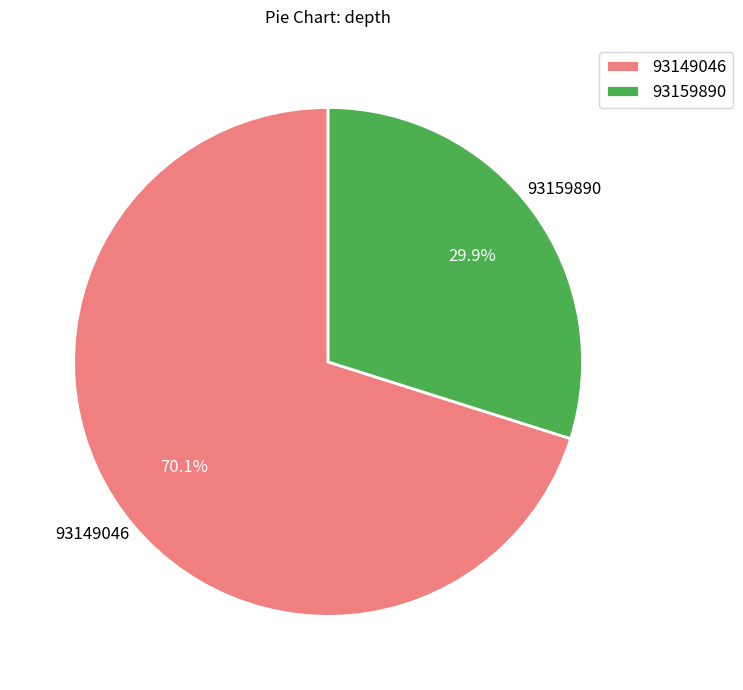

Count the number of slices in the pie.

2